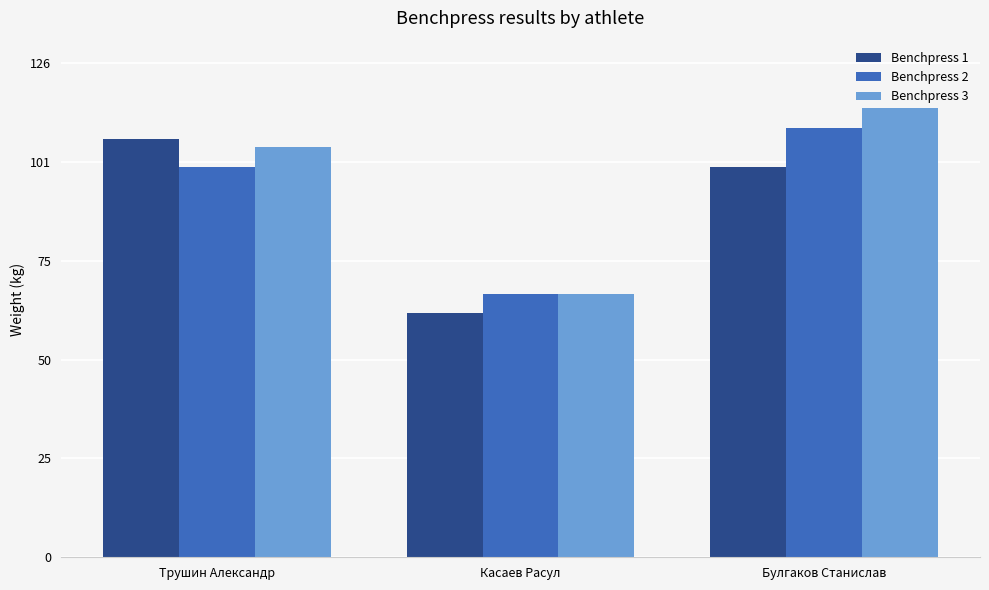

Where is Benchpress 1 nearest to the value 84?

Булгаков Станислав